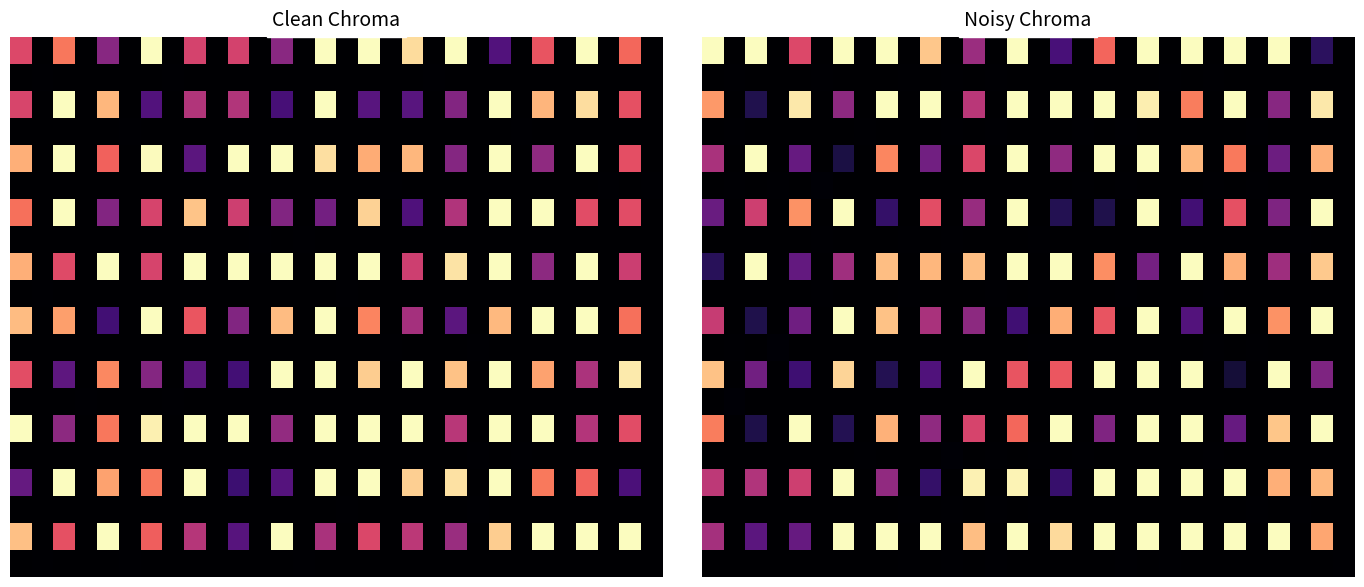

Between 11 and 24, which is larger?

24